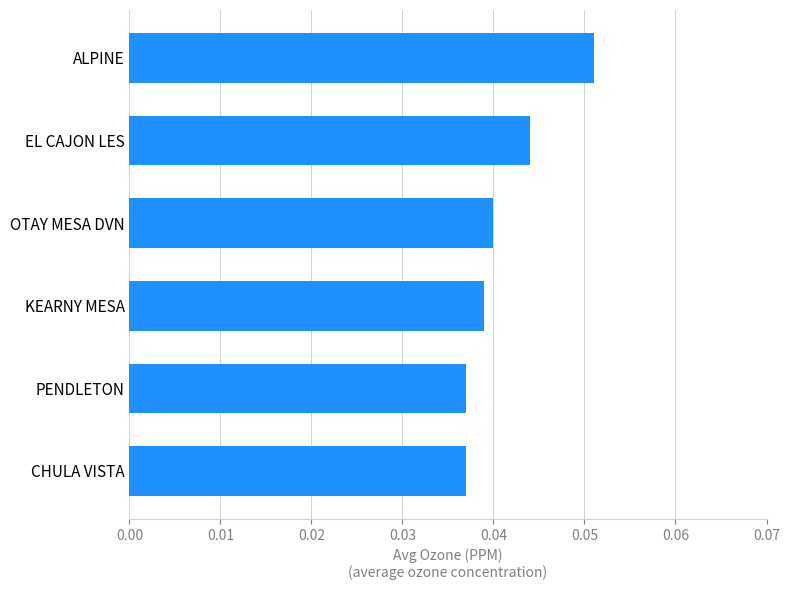

At which category does the chart reach its peak across all series?

ALPINE